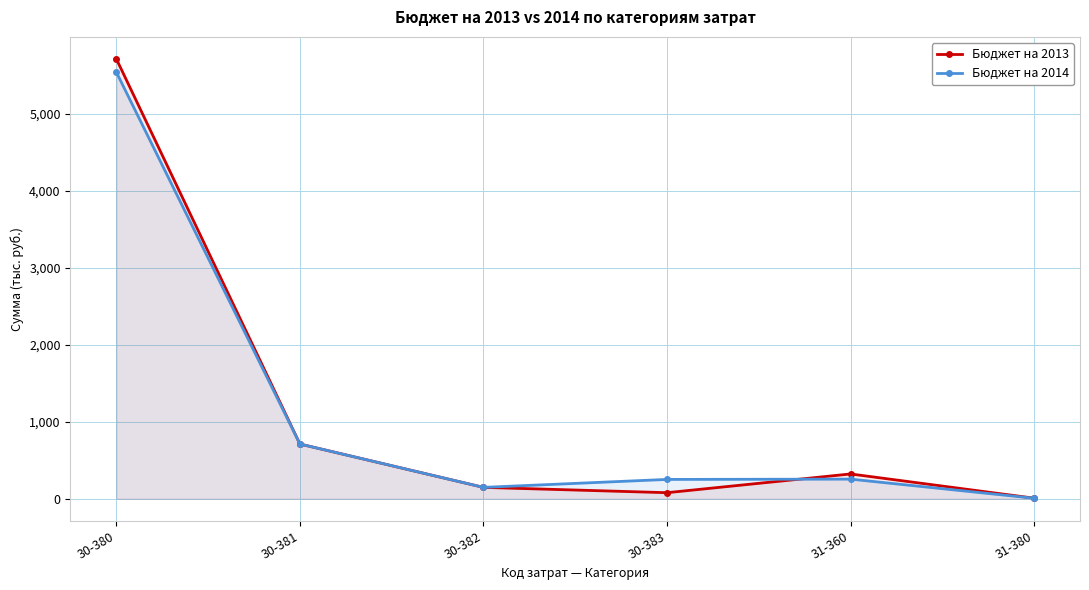

How many intersections are there between Бюджет на 2014 and Бюджет на 2013?

1